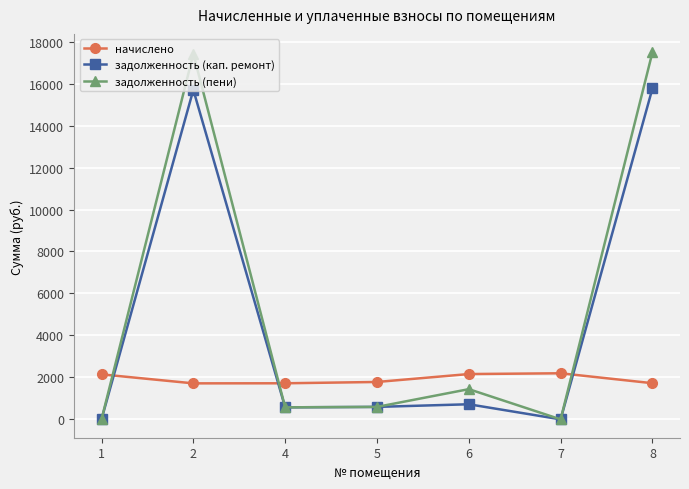

The value of задолженность (пени) at 2 is 5762.1. True or false?

False